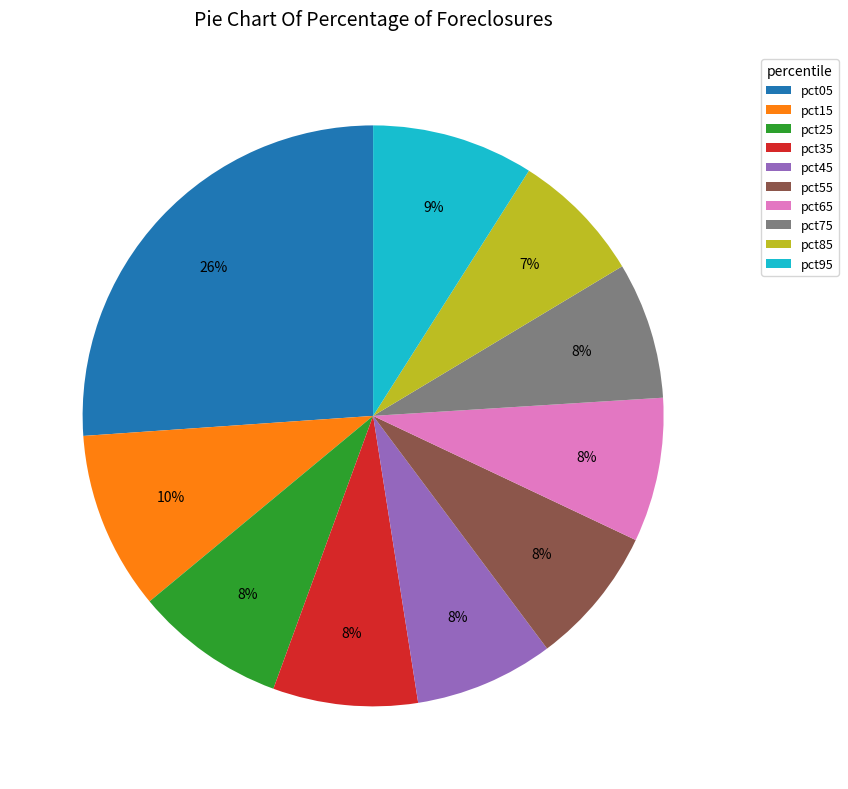

Is the sum of pct65 and pct45 greater than half?

No